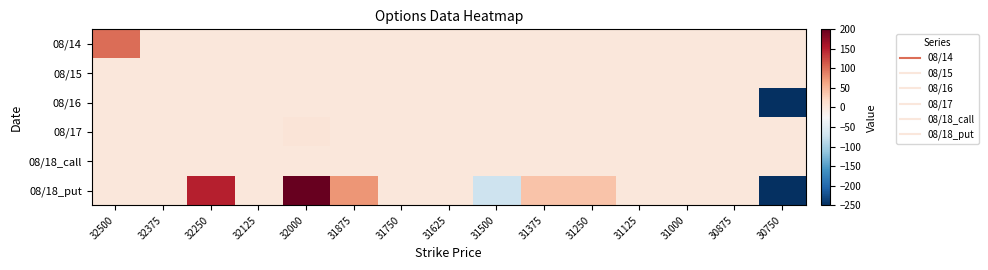

How many data points does each series have?

15